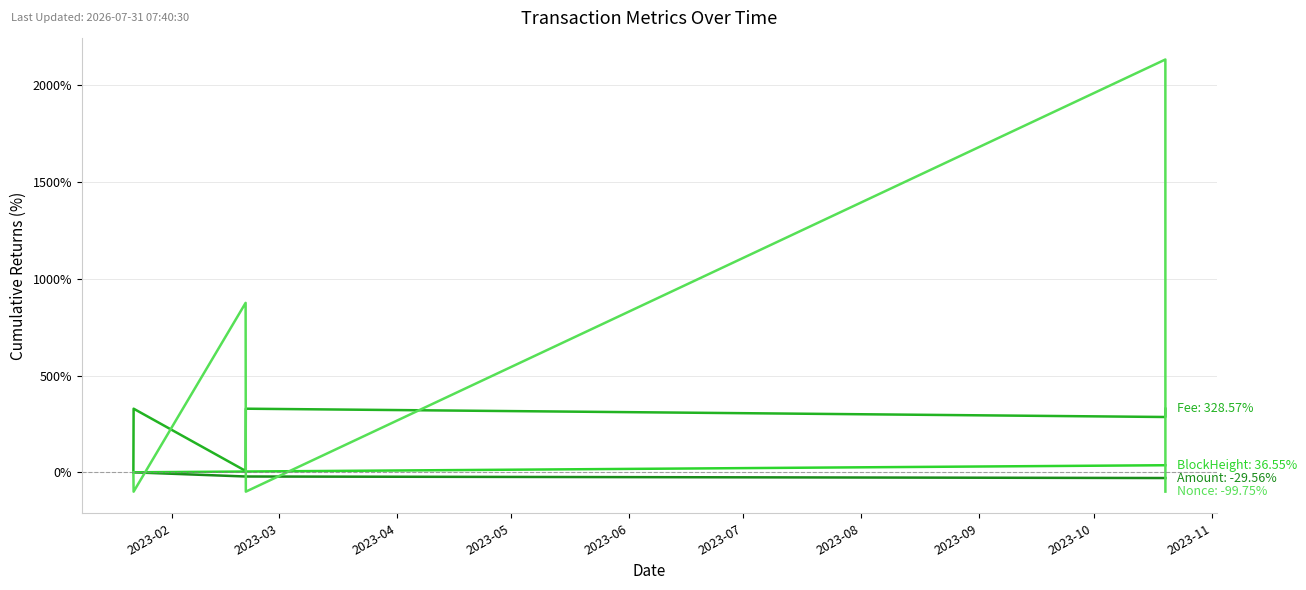

Reading left to right, transcribe all the data shown in this chart.

Amount: 2023-01-21 19:54:00=0.0	2023-01-21 21:24:00=-0.1	2023-02-20 07:18:00=-21.6	2023-02-20 08:36:00=-21.6	2023-10-19 20:06:00=-29.6	2023-10-19 20:18:00=-29.6
Fee: 2023-01-21 19:54:00=0.0	2023-01-21 21:24:00=328.6	2023-02-20 07:18:00=7.1	2023-02-20 08:36:00=328.6	2023-10-19 20:06:00=285.7	2023-10-19 20:18:00=328.6
BlockHeight: 2023-01-21 19:54:00=0.0	2023-01-21 21:24:00=0.0	2023-02-20 07:18:00=4.0	2023-02-20 08:36:00=4.0	2023-10-19 20:06:00=36.6	2023-10-19 20:18:00=36.6
Nonce: 2023-01-21 19:54:00=0.0	2023-01-21 21:24:00=-100.0	2023-02-20 07:18:00=875.2	2023-02-20 08:36:00=-99.9	2023-10-19 20:06:00=2132.3	2023-10-19 20:18:00=-99.7